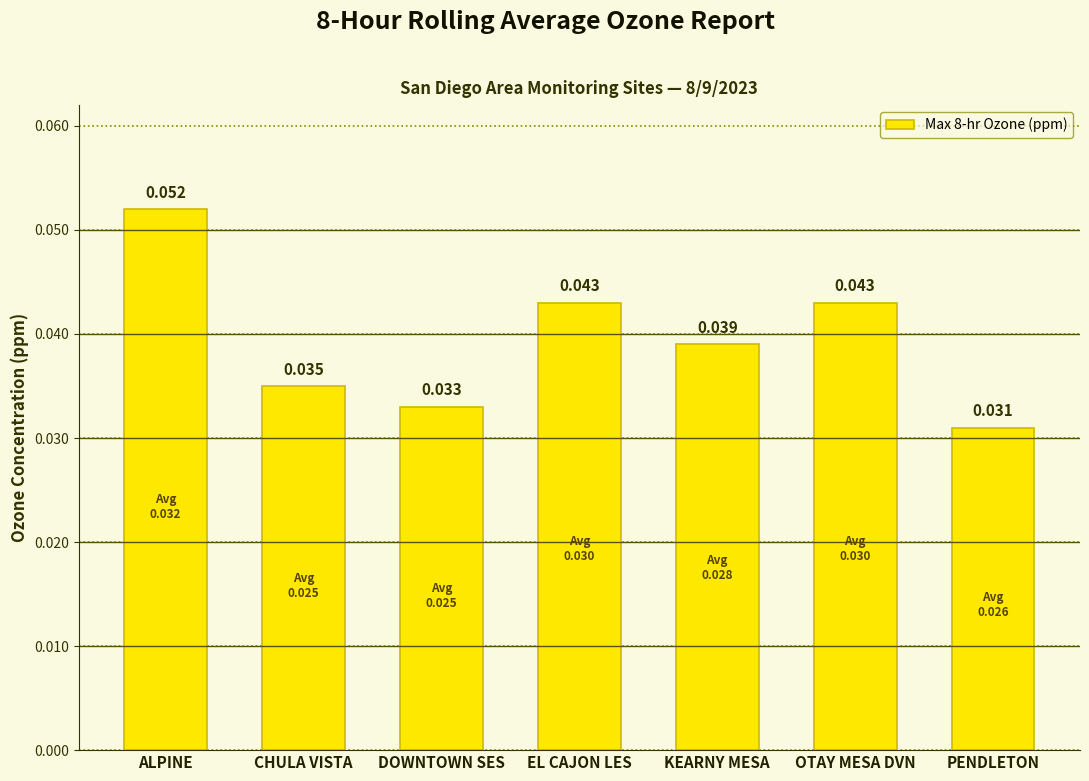

Which has a higher value, OTAY MESA DVN or PENDLETON?

OTAY MESA DVN